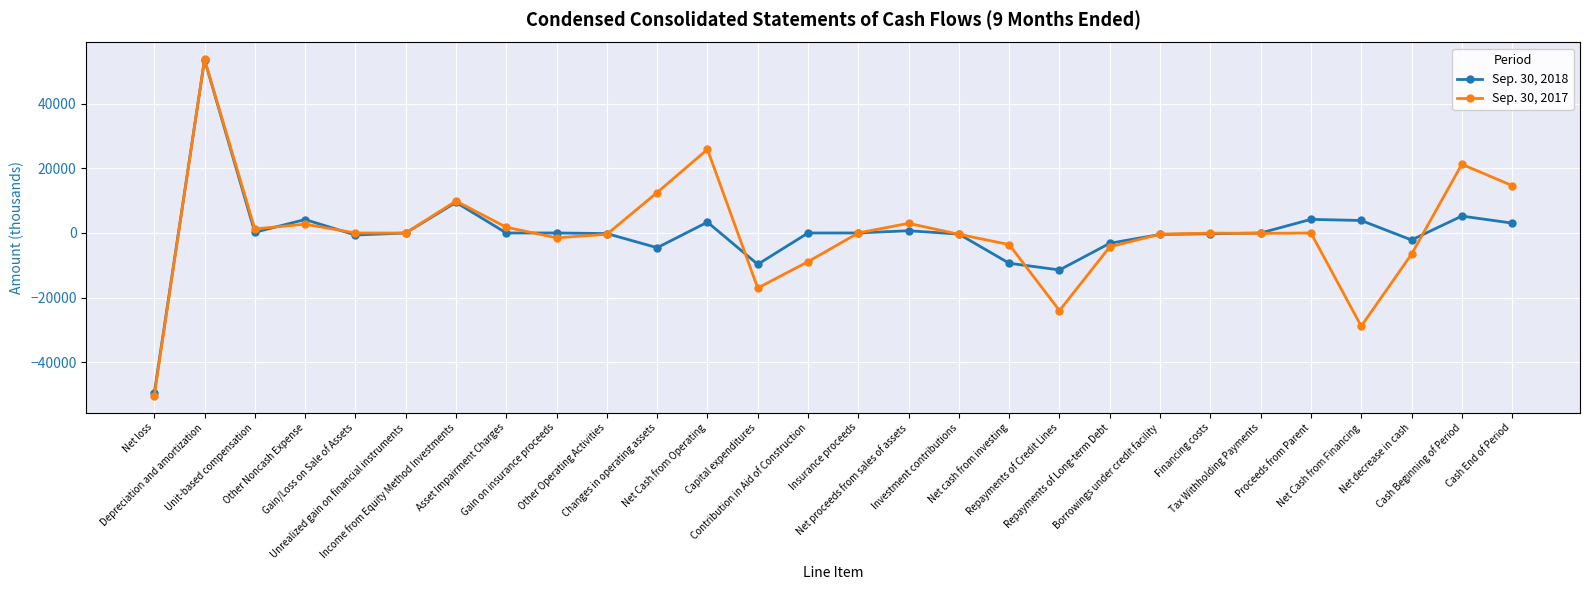

What is the label of the 17th point from the right?

Net Cash from Operating